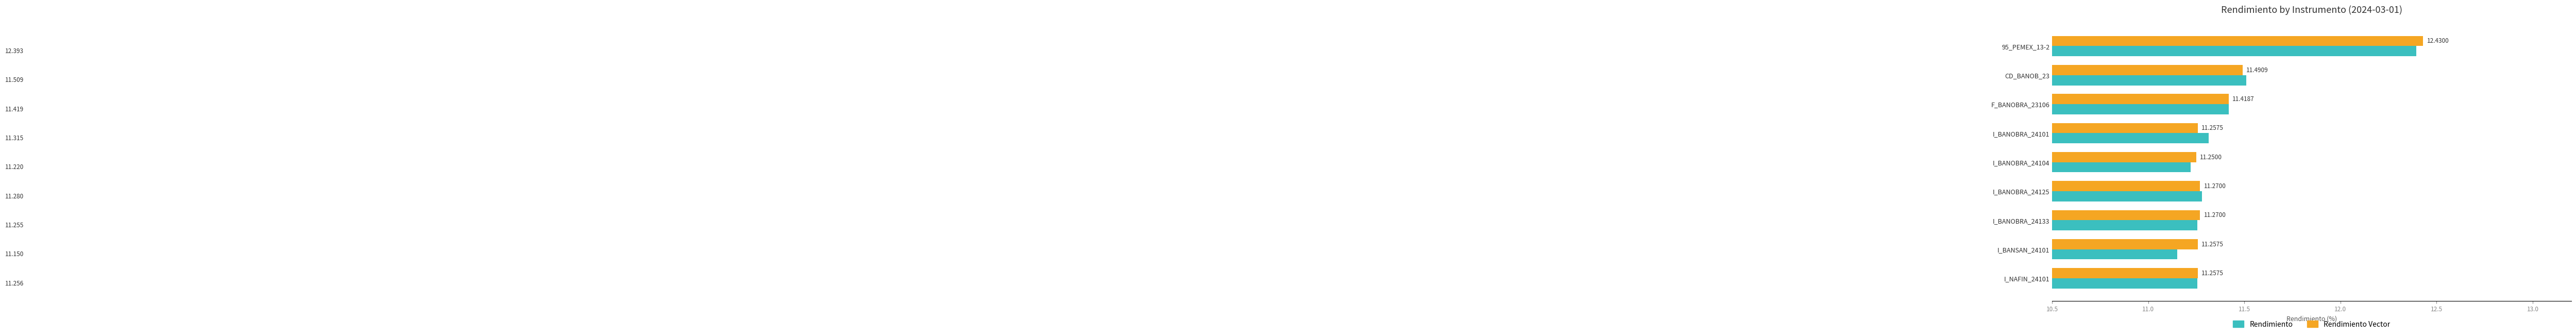

At which label does Rendimiento Vector reach its peak?

95_PEMEX_13-2